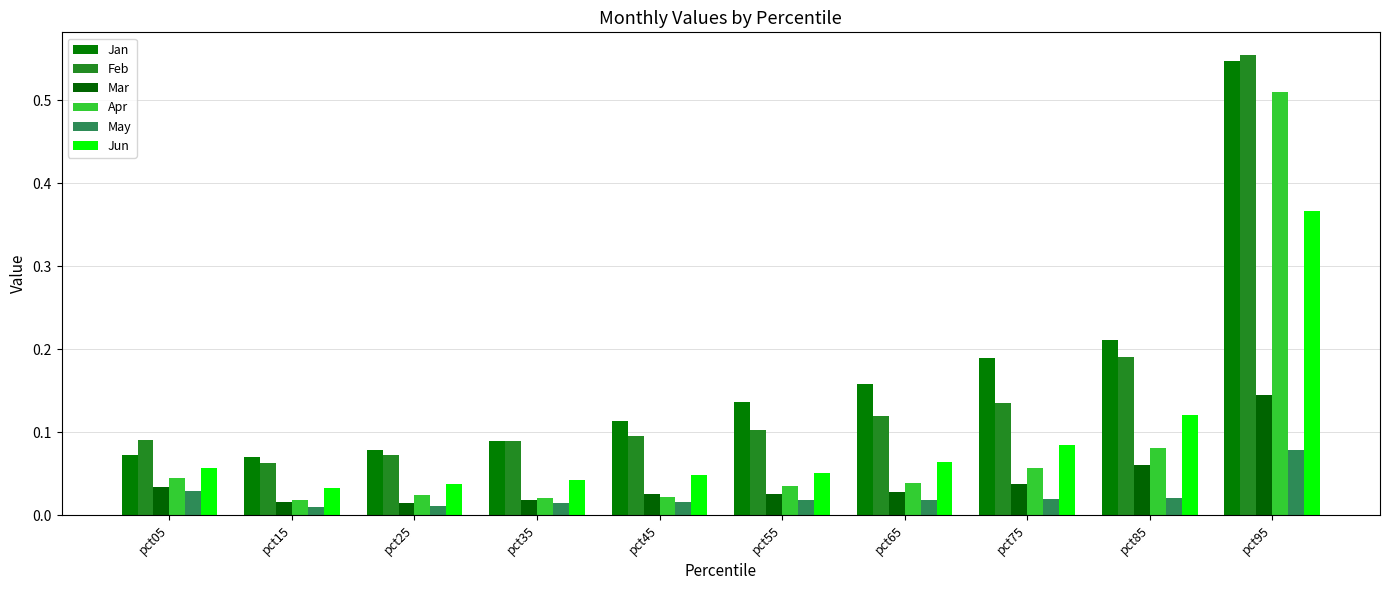

How many distinct data groups are displayed?

6